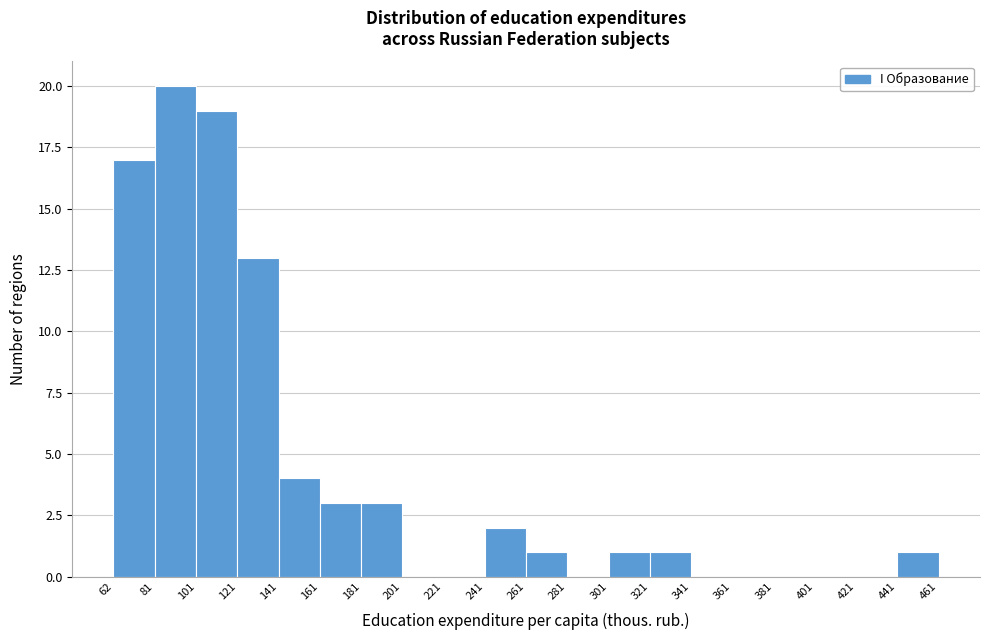

Over which range of the x-axis is the bar tallest?

81 to 101